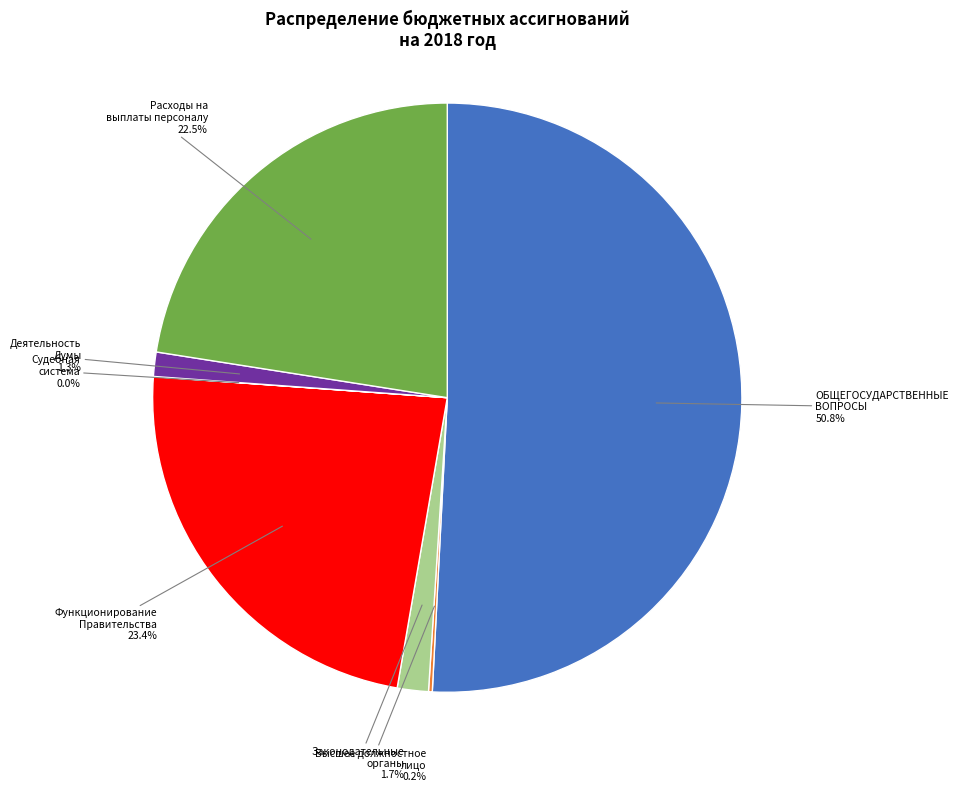

Is there any slice that represents more than half of the pie?

Yes